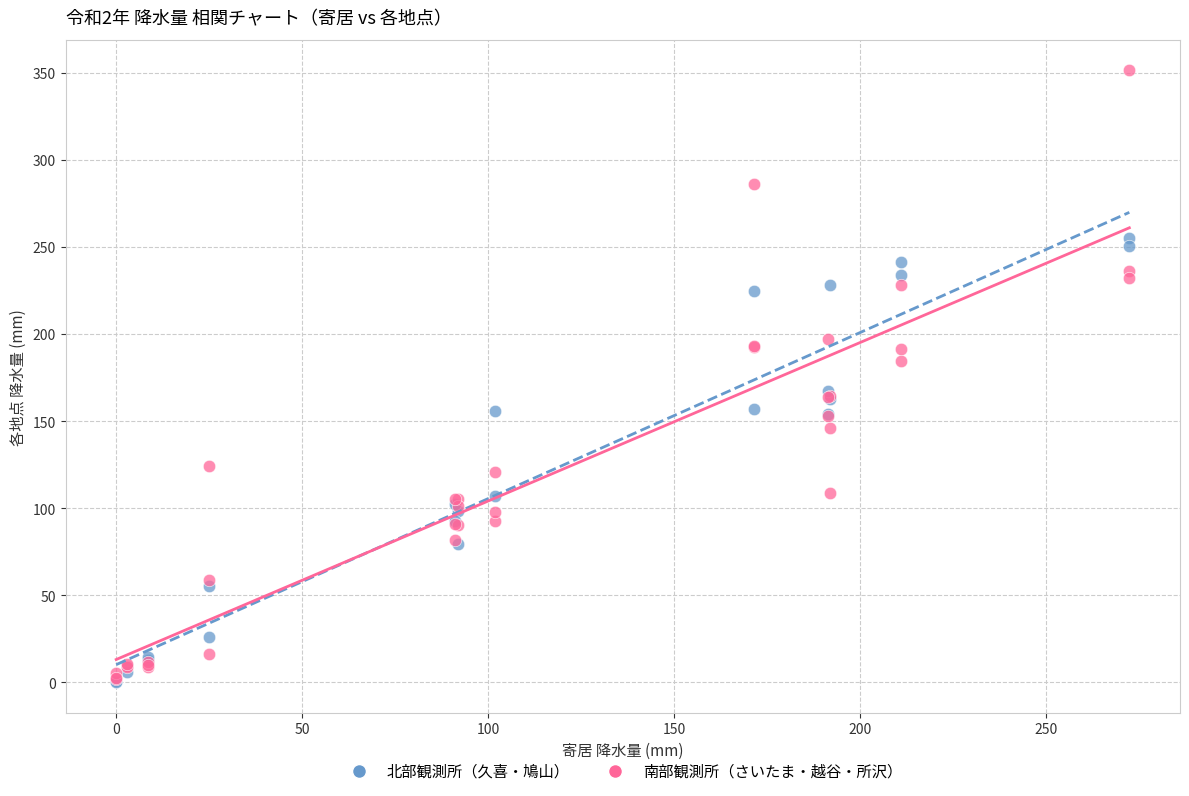

Which series has the largest Y range (max minus min)?

南部観測所（さいたま・越谷・所沢）